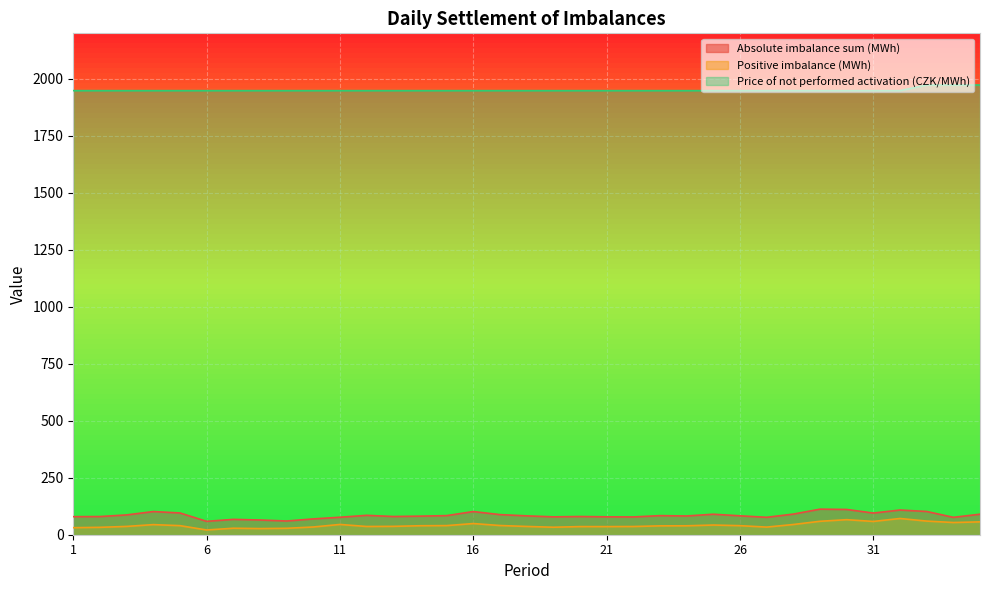

True or false: Price of not performed activation (CZK/MWh) and Positive imbalance (MWh) cross at least once.

False